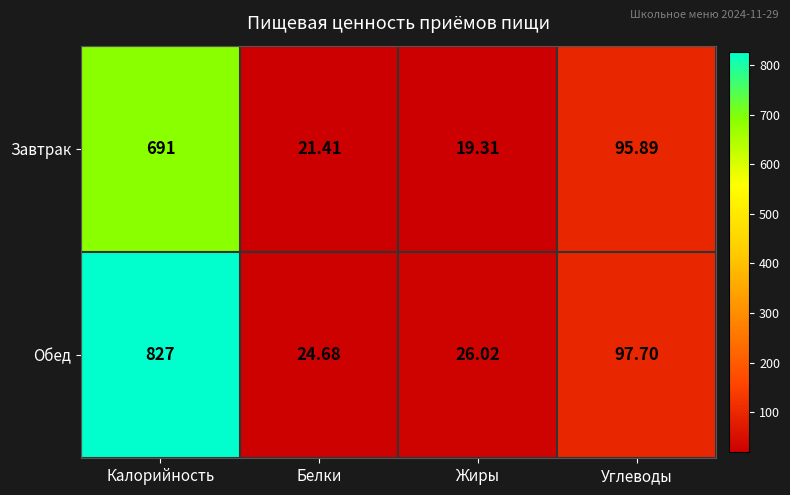

What is the total value across all series at Жиры?

45.3